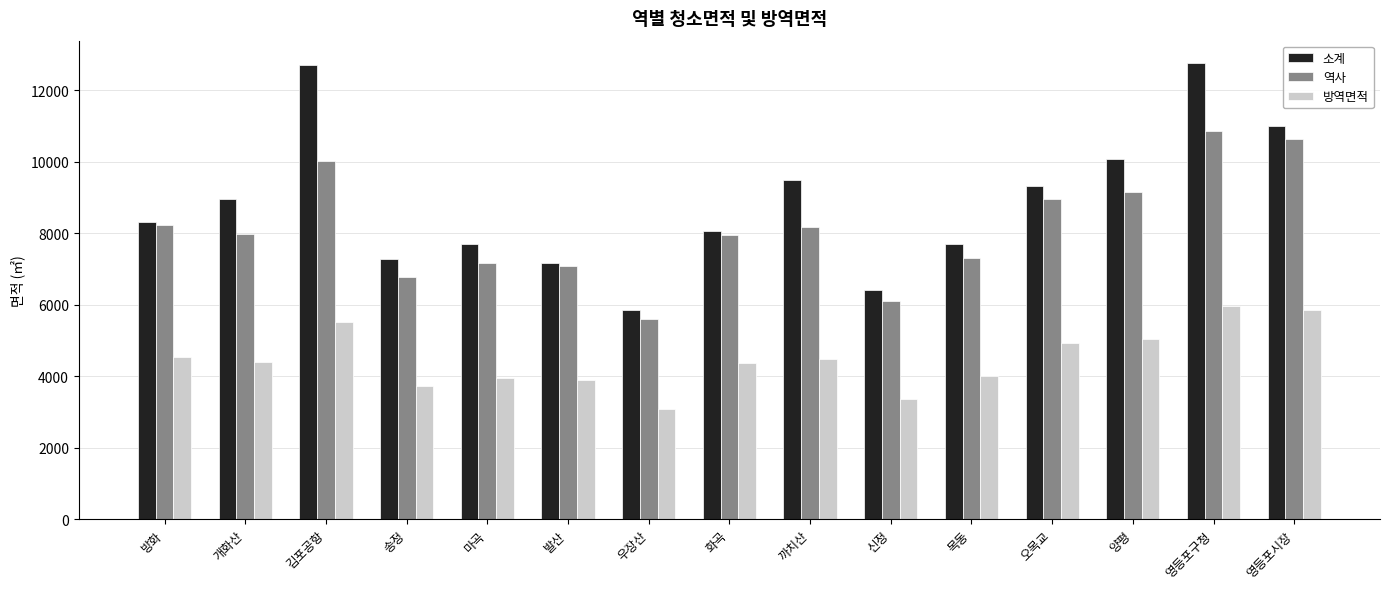

What is the total value across all series at 개화산?

21319.6